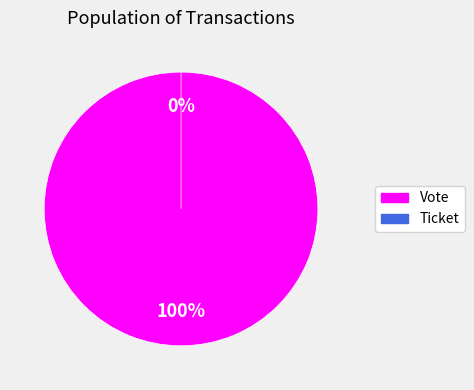

What is the largest slice in the pie chart?

Vote